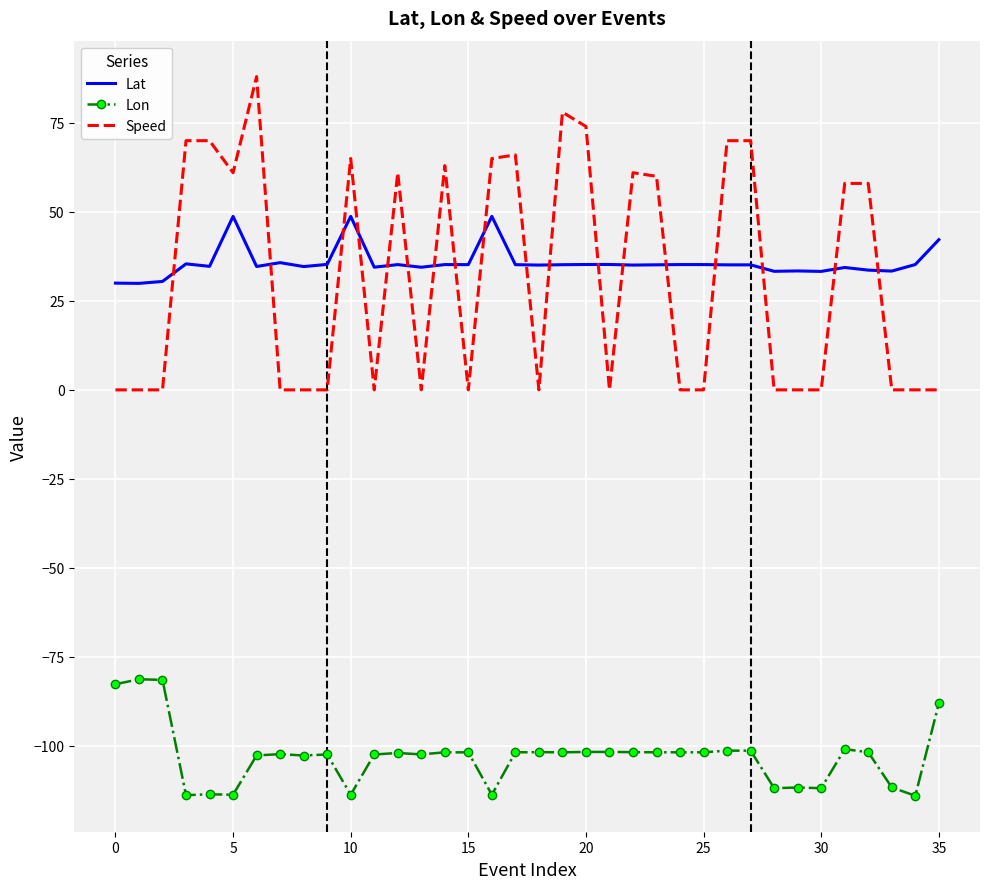

What is the greatest value displayed?

88.0